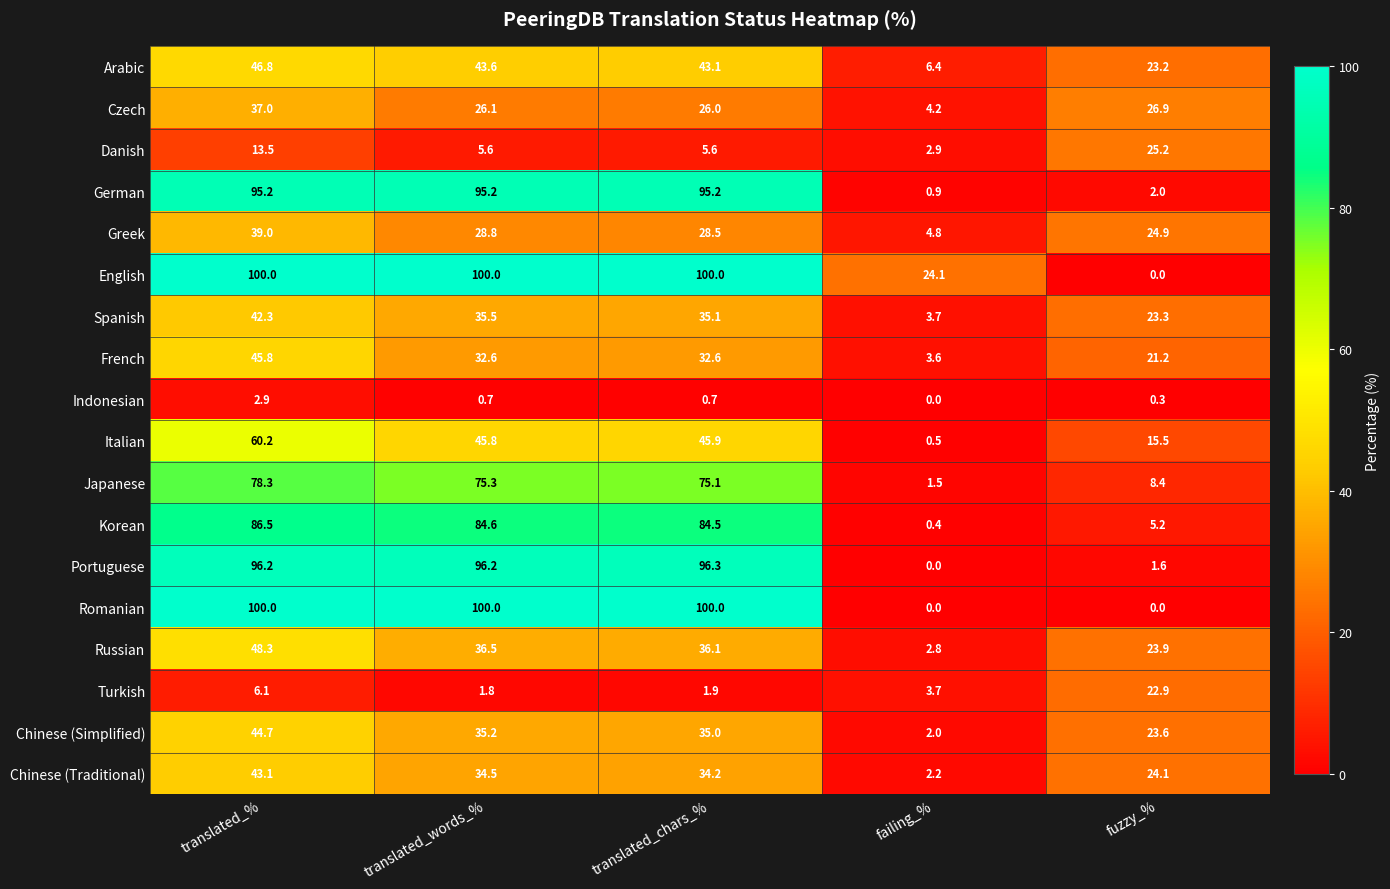

Which category has the lowest value in the Arabic series?

failing_%